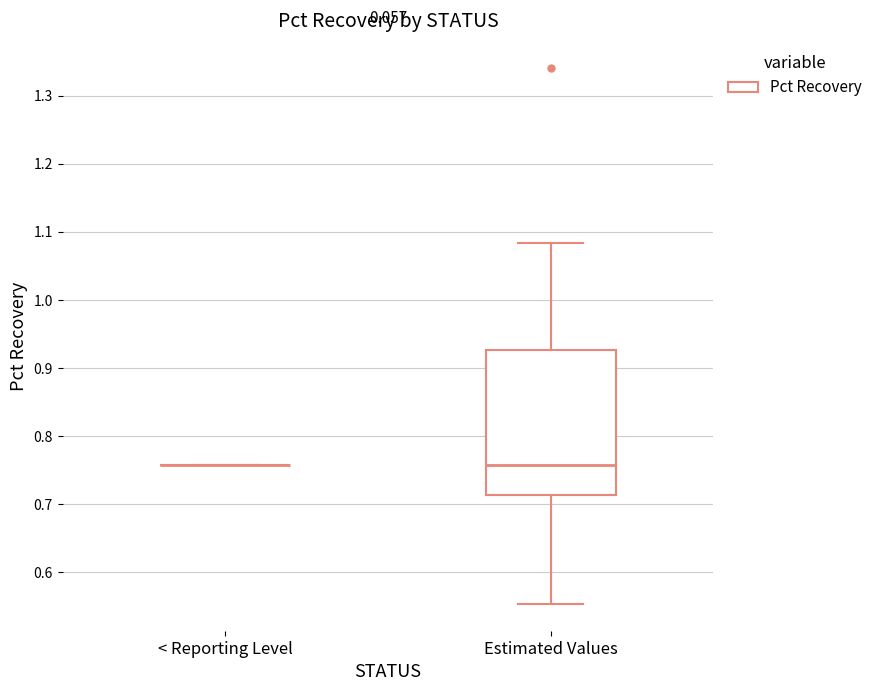

Comparing the boxes themselves (not the whiskers), which one is the tallest?

Estimated Values